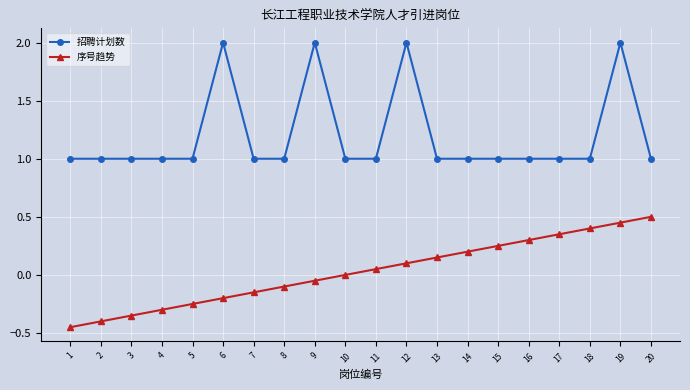

At which category is the sum across all series the highest?

19